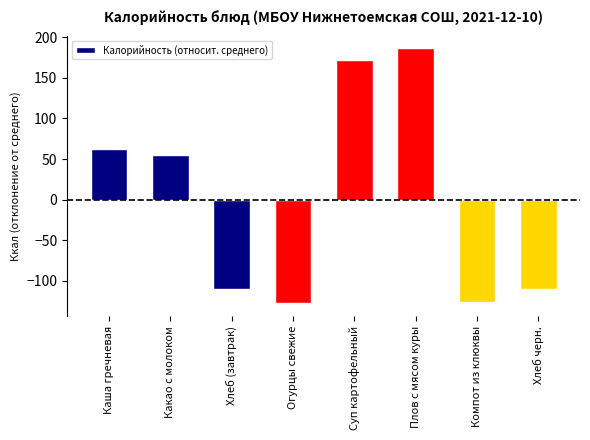

How many data points does each series have?

8